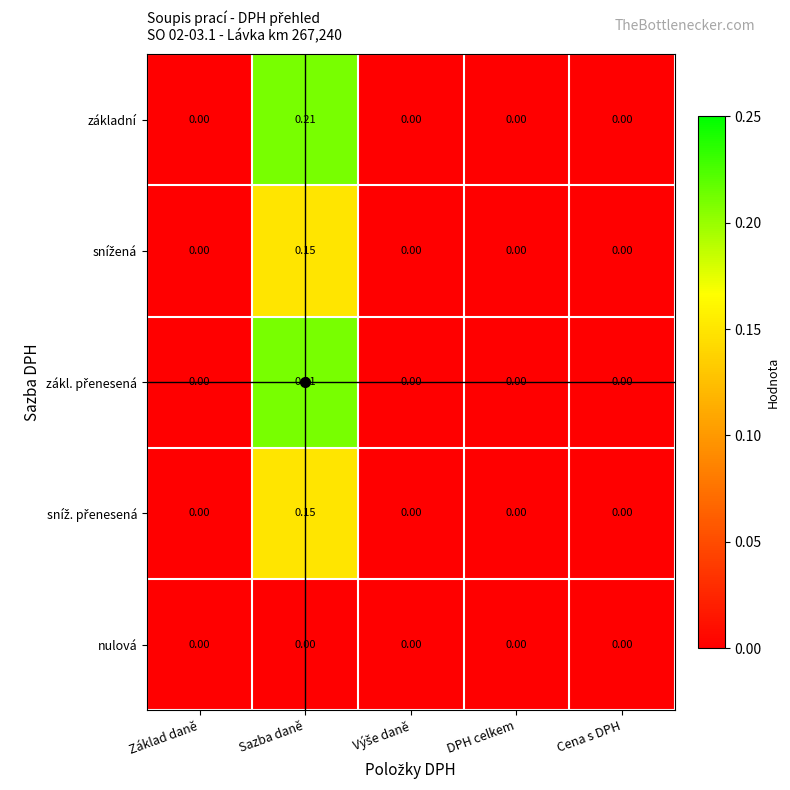

At which label does základní reach its peak?

Sazba daně